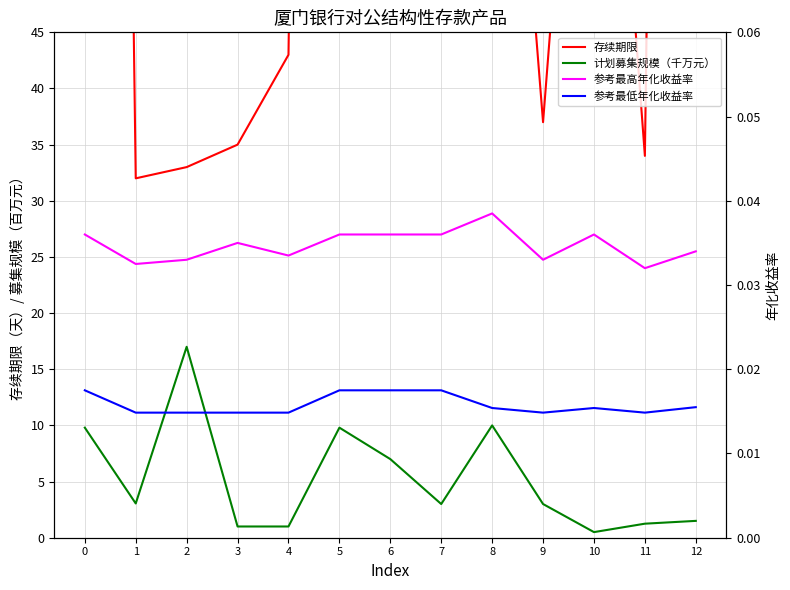

True or false: 计划募集规模（千万元） and 参考最低年化收益率 cross at least once.

False